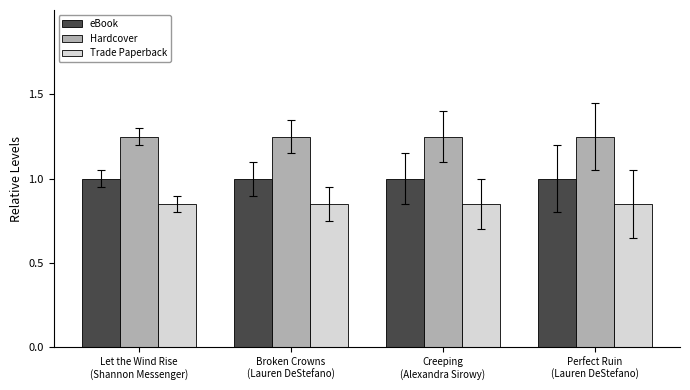

What is the average value of the eBook series?

1.0